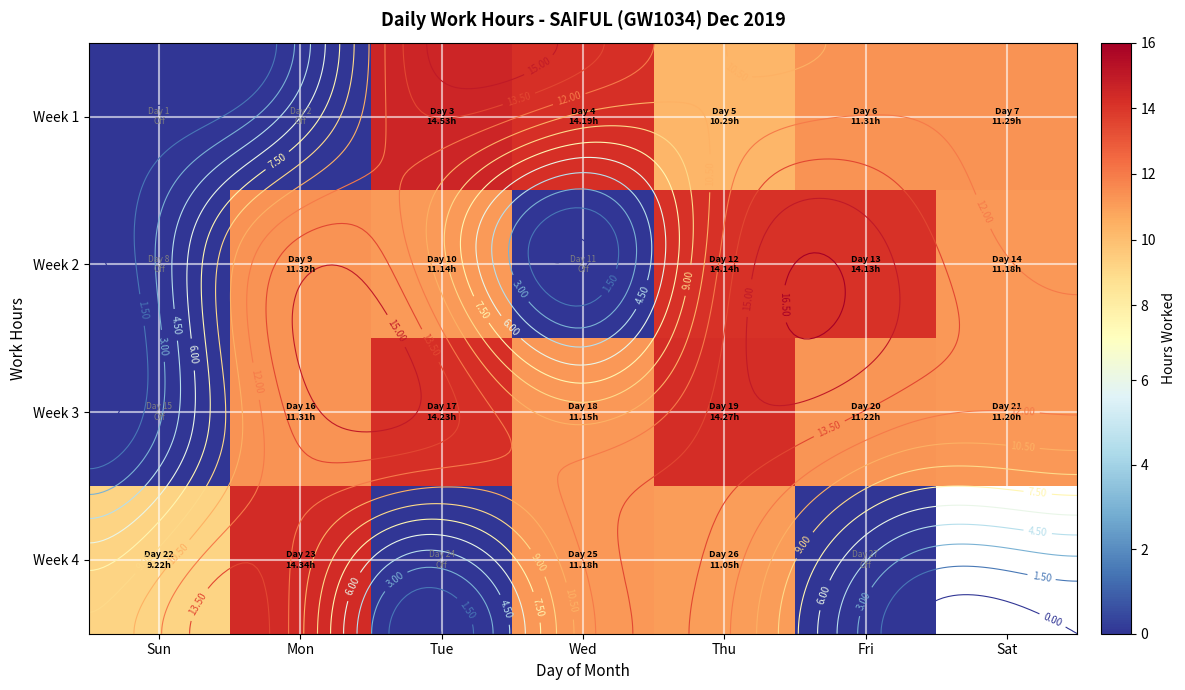

True or false: Week 4 has a value of 9.2 at Sun.

True